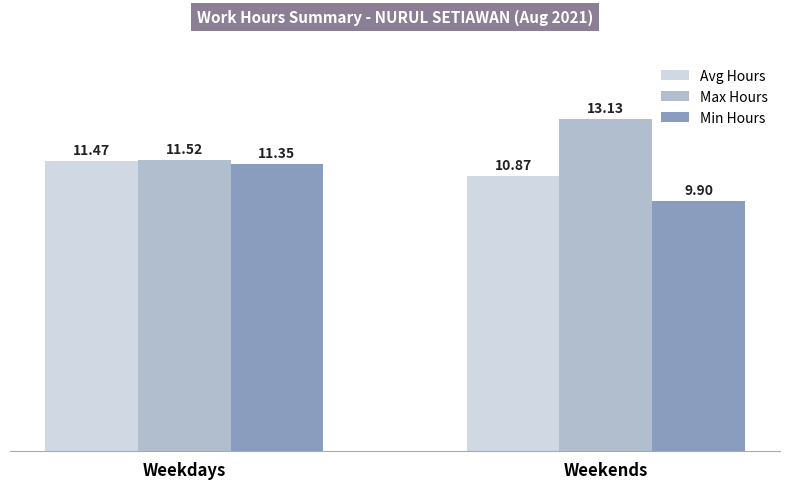

What is the highest value of the Avg Hours series?

11.5